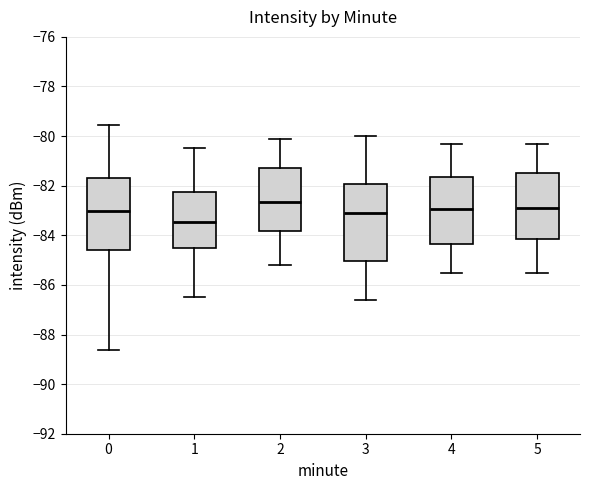

Reading left to right, transcribe this box plot: for each box, give where its median line is, the range the box spans, and where its two whiskers end, as read against the y-axis. The values are not printed on the chart, so give them approximately, as read against the axis.

0: median -83.0, box -84.6 to -81.6, whiskers -88.6 to -79.6
1: median -83.4, box -84.6 to -82.2, whiskers -86.4 to -80.4
2: median -82.6, box -83.8 to -81.2, whiskers -85.2 to -80.0
3: median -83.0, box -85.0 to -82.0, whiskers -86.6 to -80.0
4: median -83.0, box -84.4 to -81.6, whiskers -85.4 to -80.2
5: median -82.8, box -84.2 to -81.4, whiskers -85.4 to -80.2